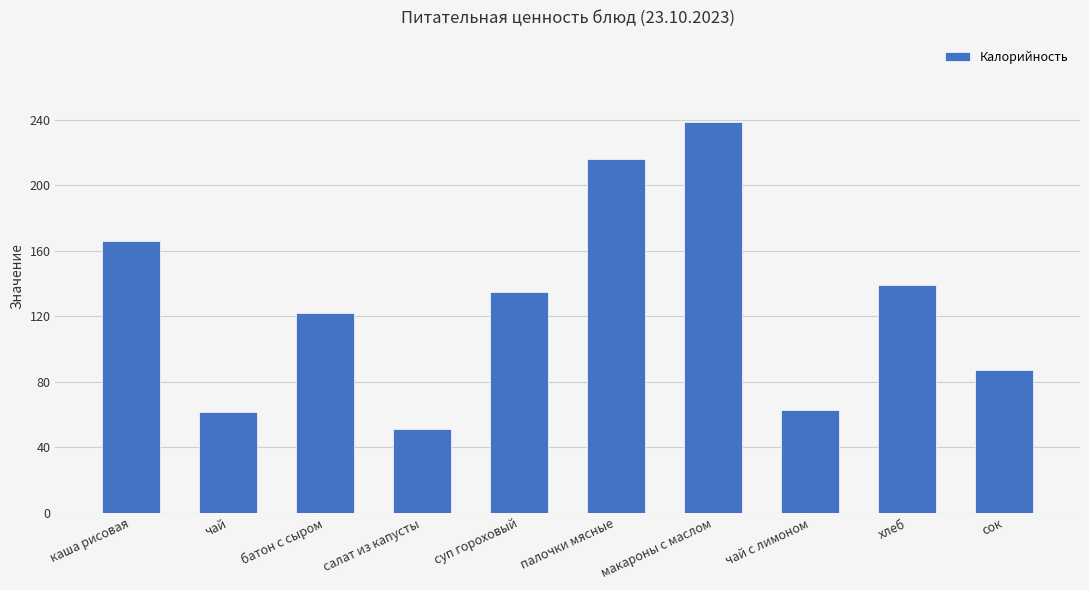

Count the number of categories in the chart.

10